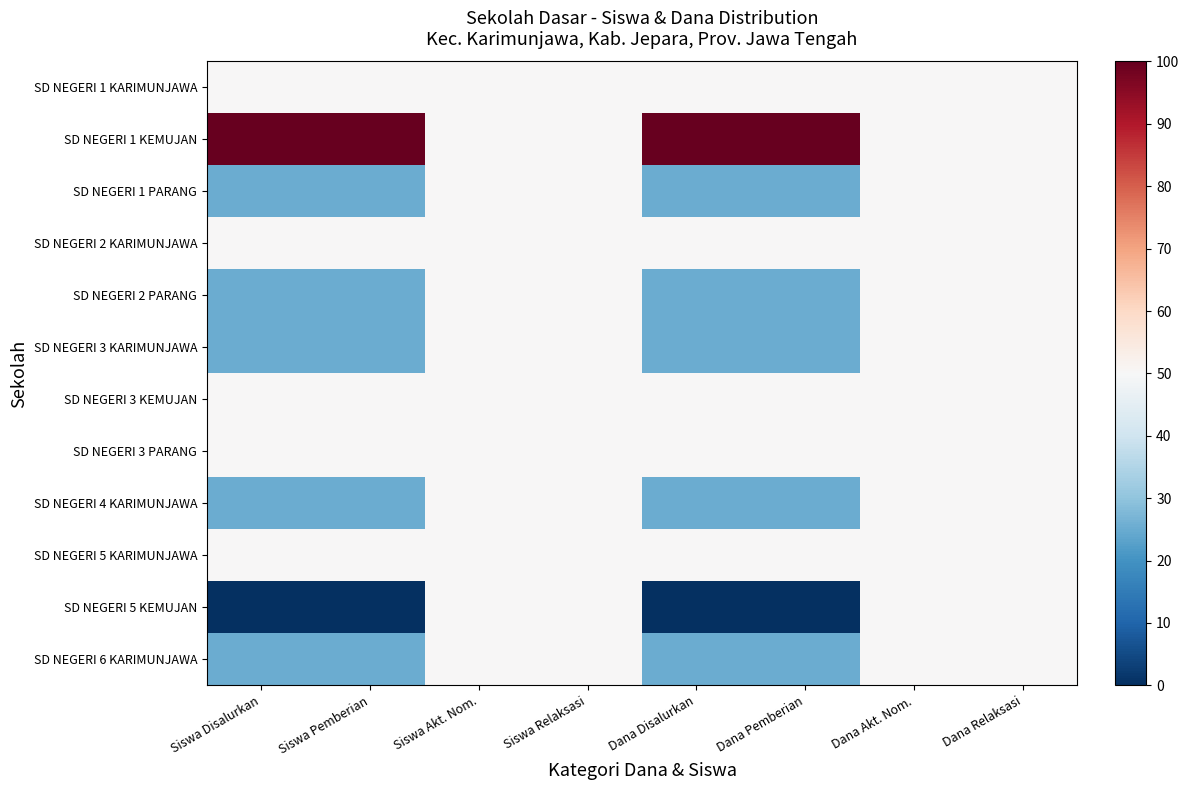

What is the spread (max minus min) of values at Siswa Disalurkan?

100